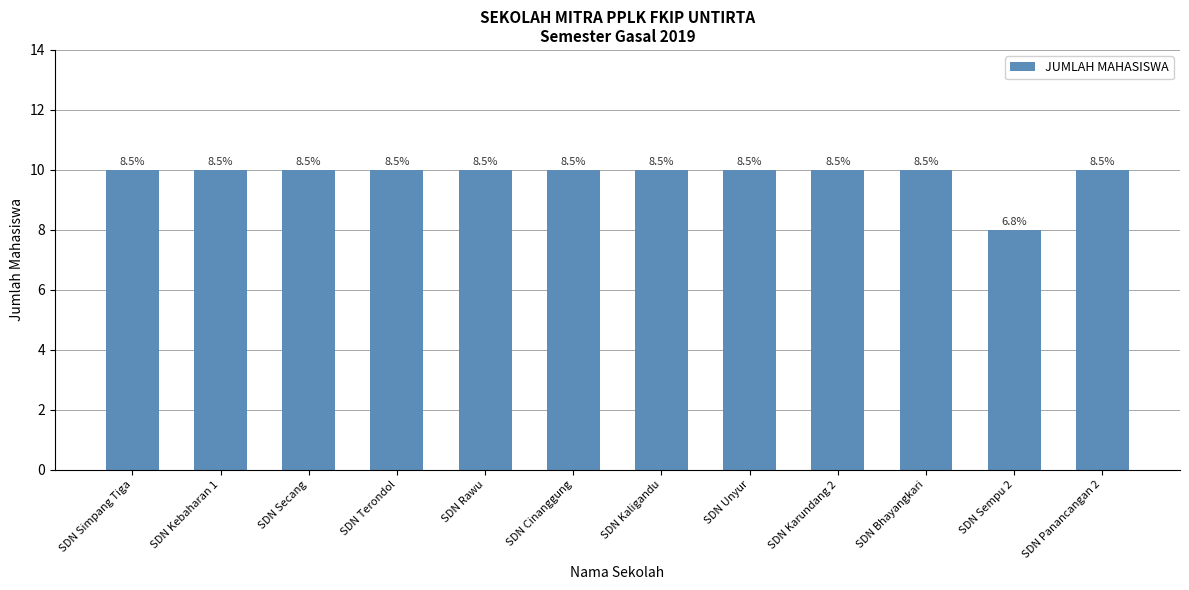

Rank the categories by value from highest to lowest.

SDN Simpang Tiga, SDN Kebaharan 1, SDN Secang, SDN Terondol, SDN Rawu, SDN Cinanggung, SDN Kaligandu, SDN Unyur, SDN Karundang 2, SDN Bhayangkari, SDN Panancangan 2, SDN Sempu 2